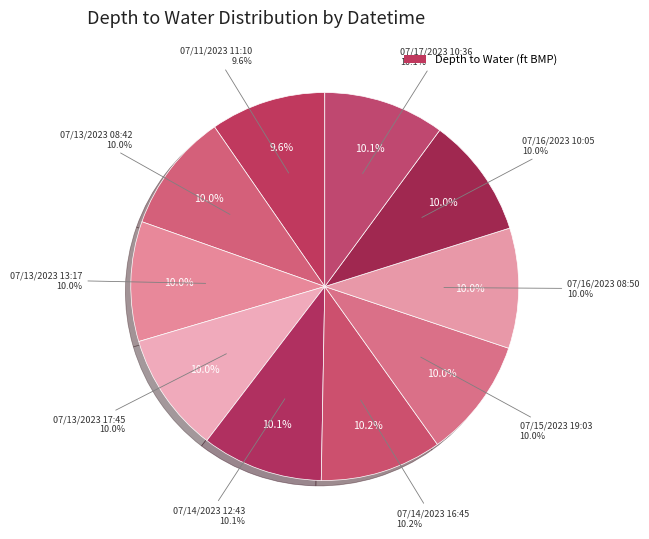

Does 07/17/2023 10:36 account for over 50% of the chart?

No